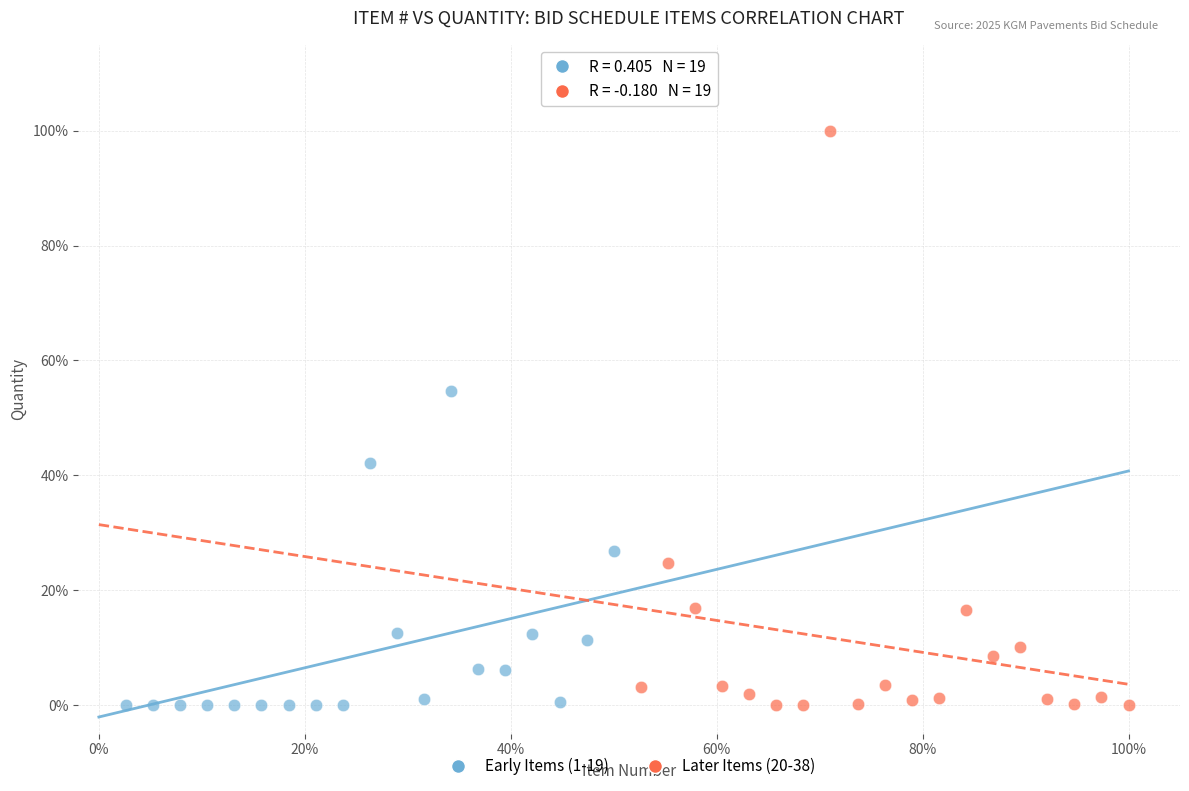

What are all the series names shown in the legend?

Early Items (1-19), Later Items (20-38)